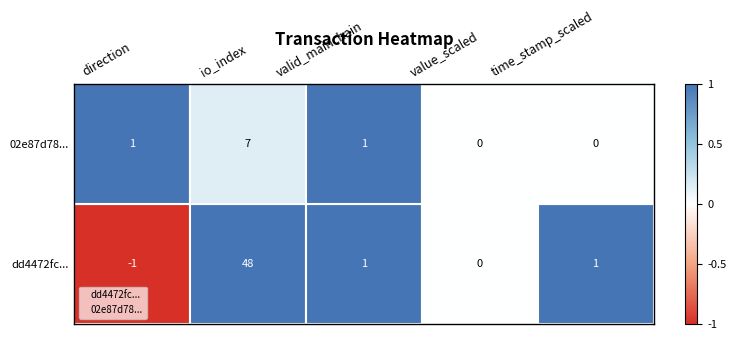

What are all the series names shown in the legend?

dd4472fc..., 02e87d78...